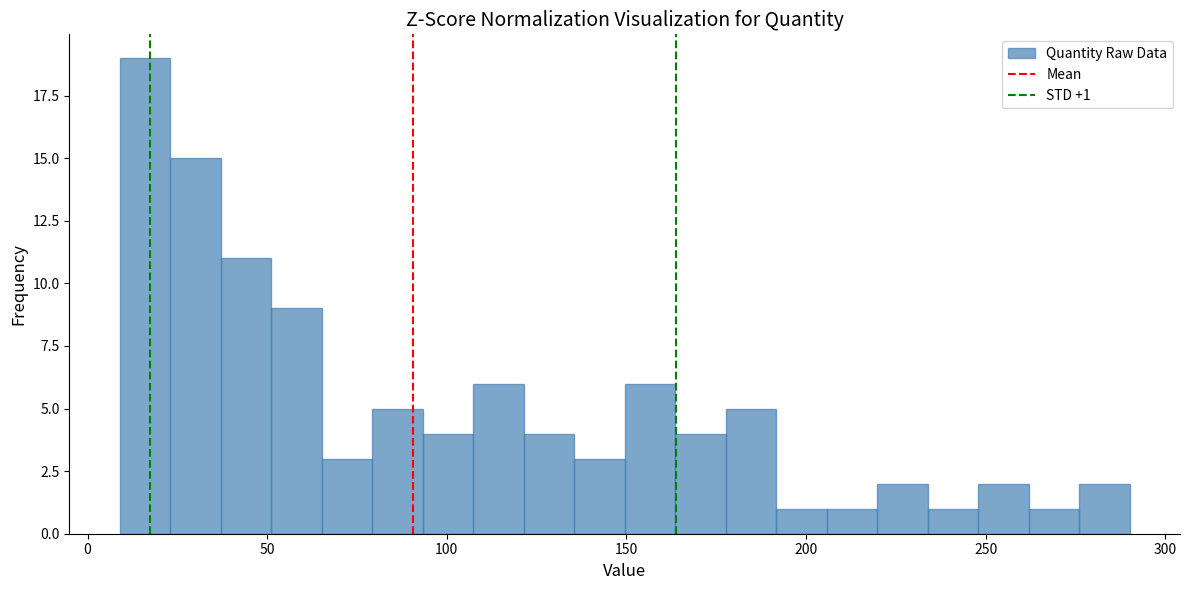

Read against the x-axis, roughly where is the centre of the tallest bar?

15